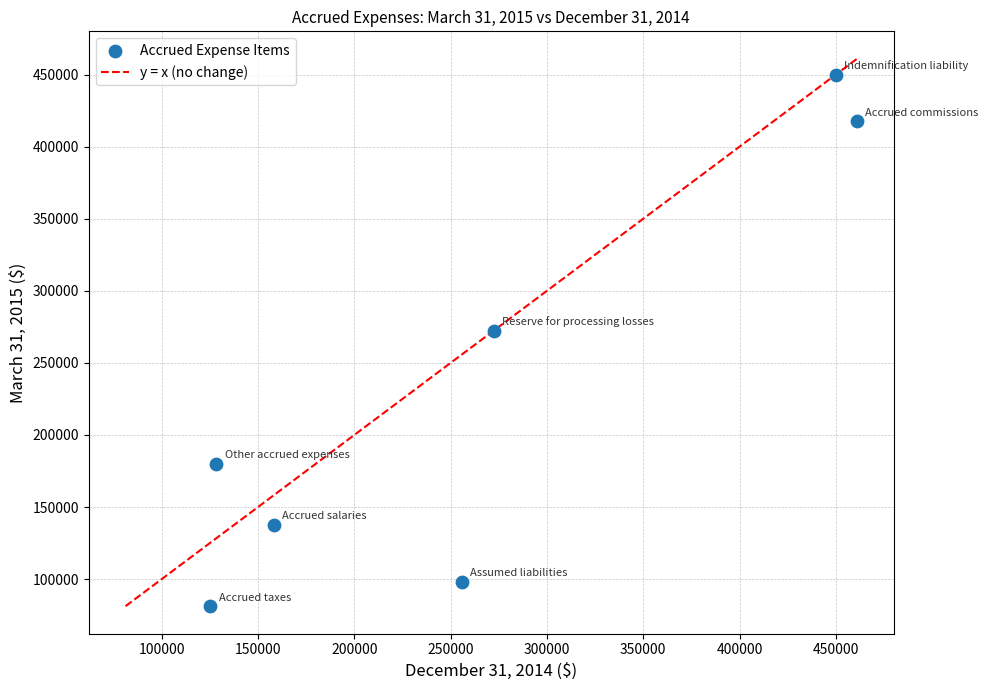

What Y value in the scatter plot is closest to 265616?

272365